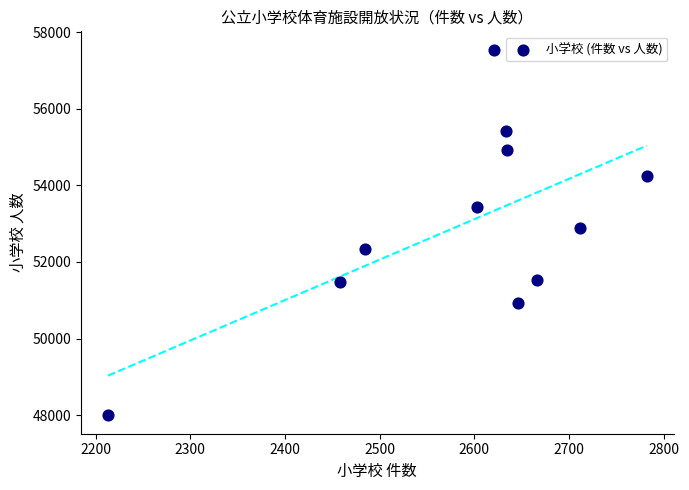

What is the average X value?

2587